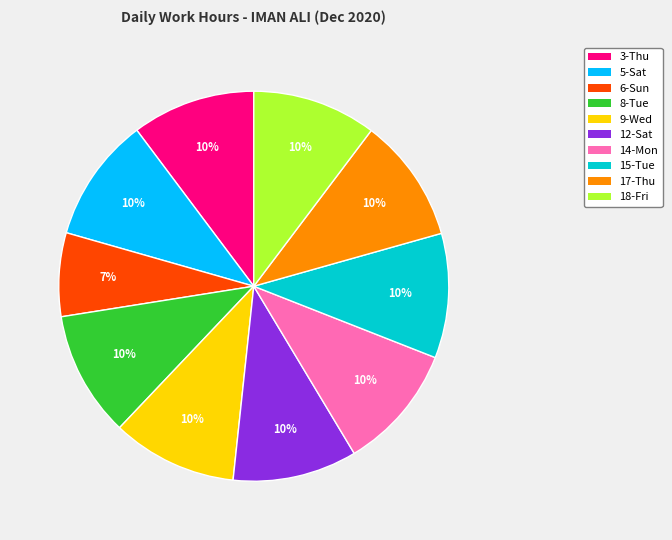

Which slice is the smallest?

6-Sun